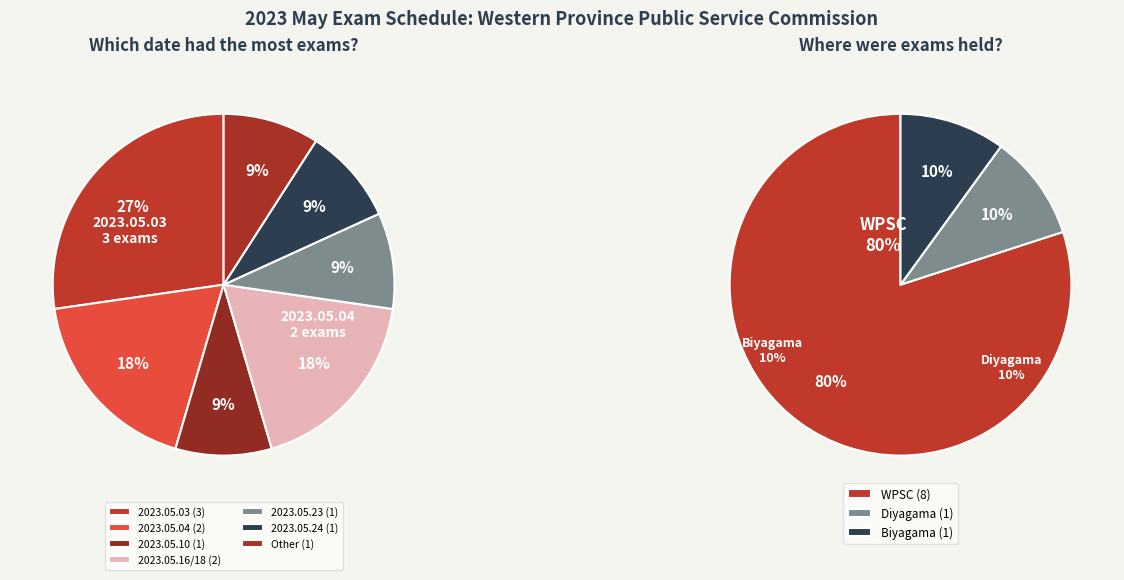

True or false: 2023.05.24 accounts for 9% of the total.

True